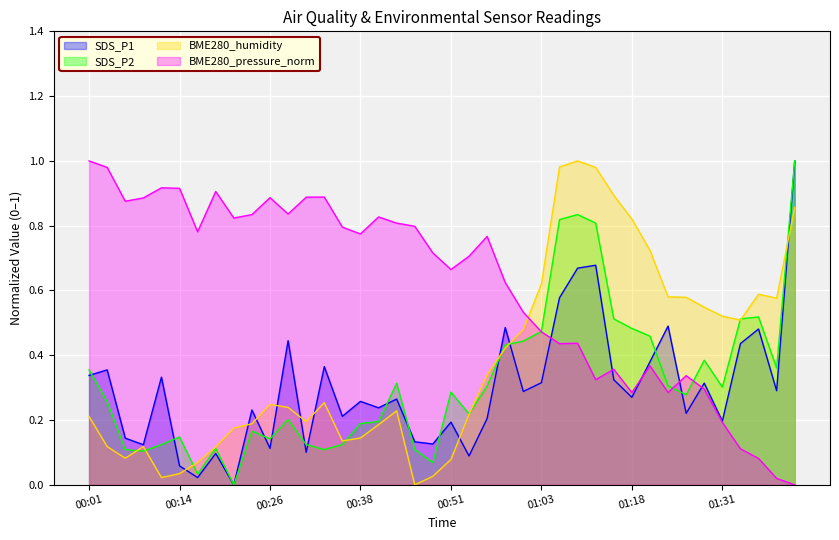

What is the difference between the highest and lowest values at 00:46?

0.8